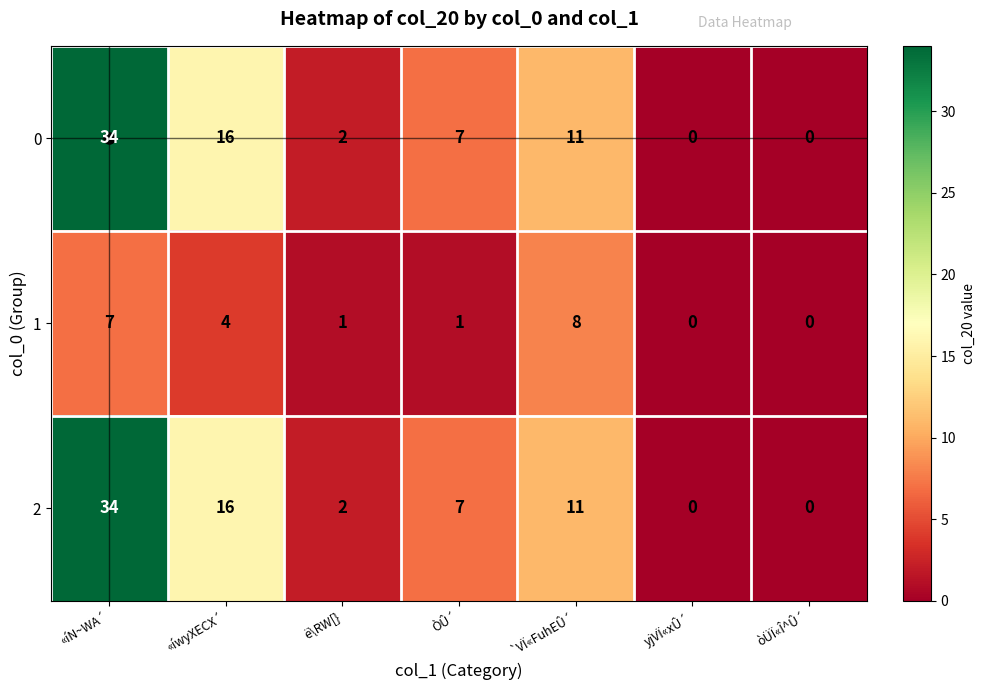

How many values in 1 are above zero?

5